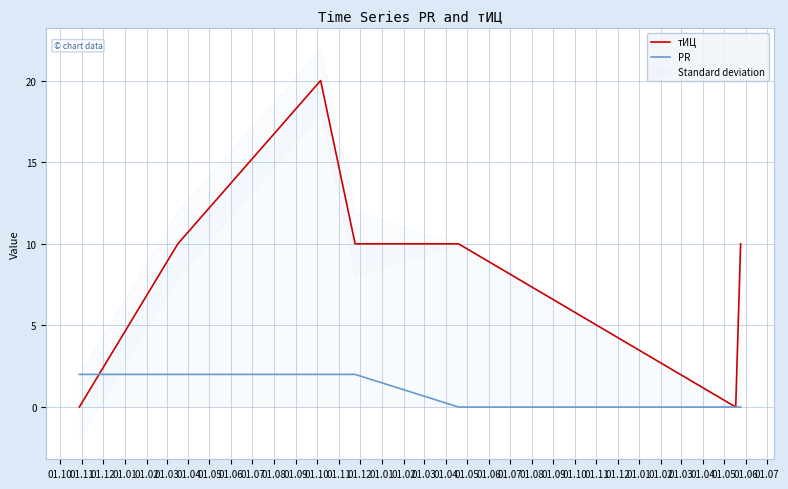

Is this an area chart (filled region under the line)?

No